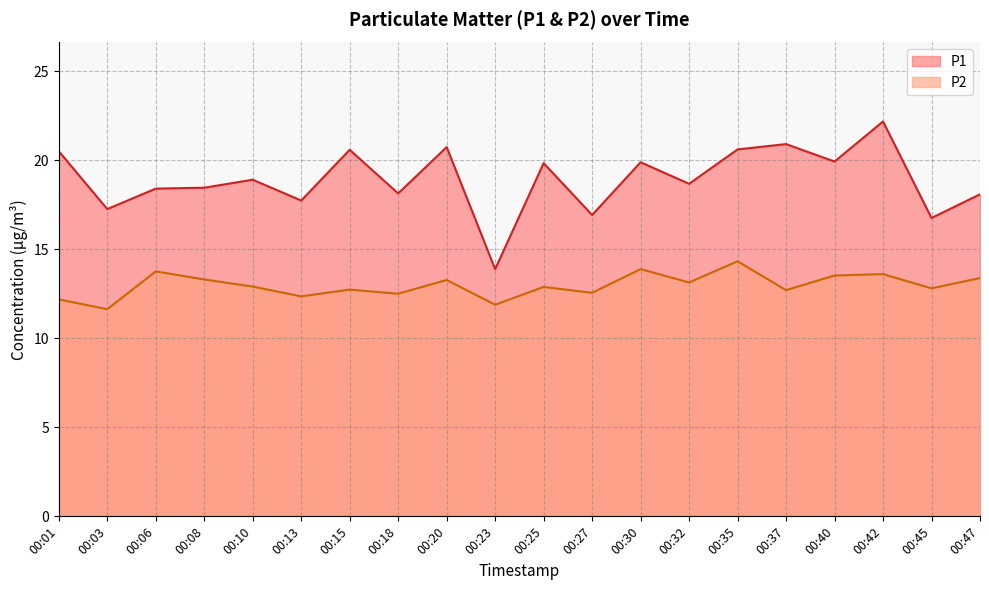

In P1, how many points are lower than both neighbors (excluding endpoints)?

8